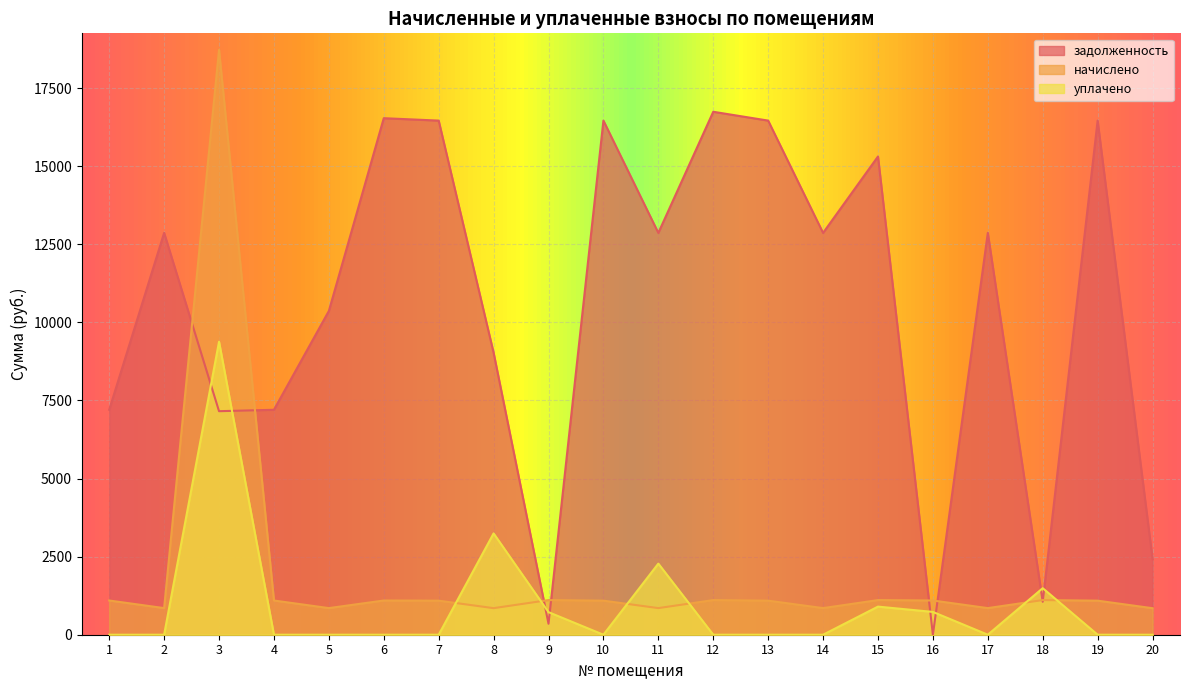

How many lines are shown in the chart?

3